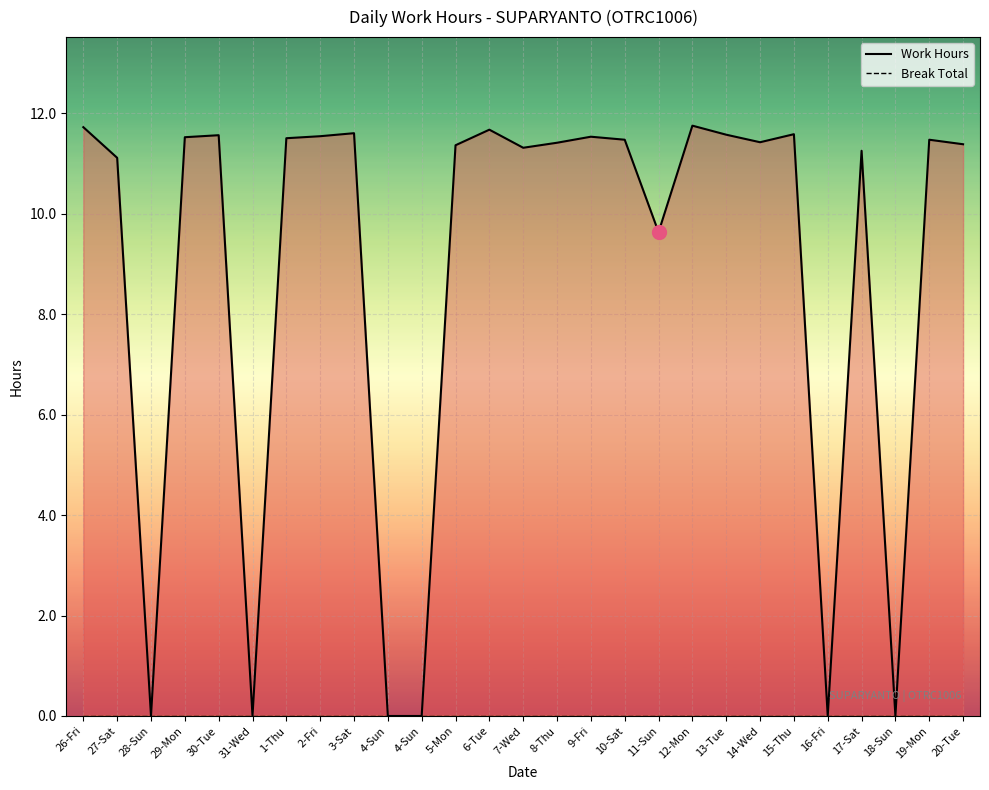

Is the value of Work Hours at 3-Sat greater than the value of Break Total at 27-Sat?

Yes